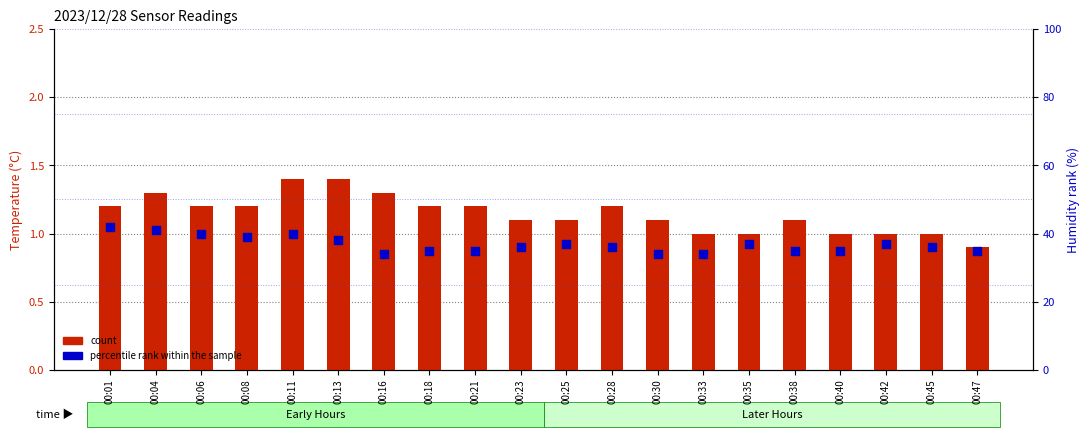

What are all the series names shown in the legend?

count, percentile rank within the sample